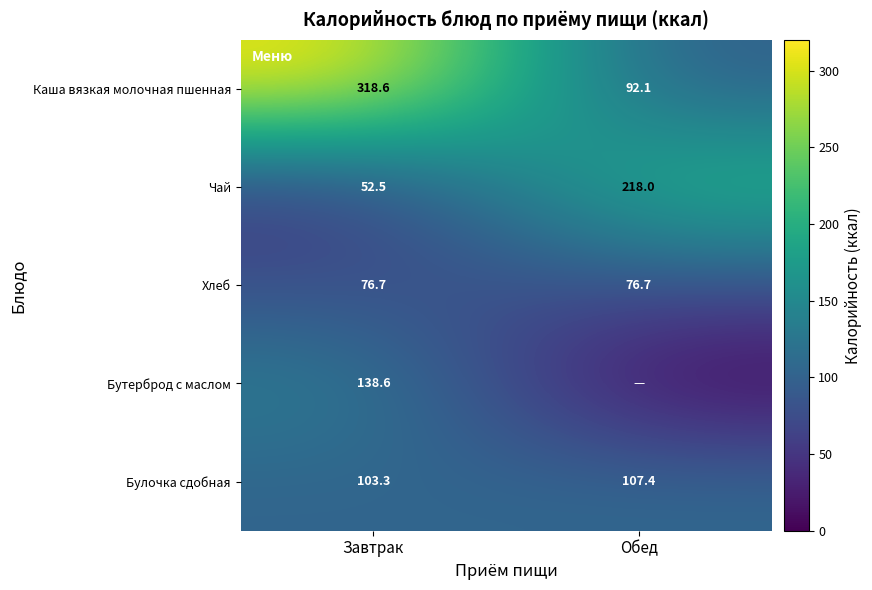

Which category has the lowest value across all series?

Обед